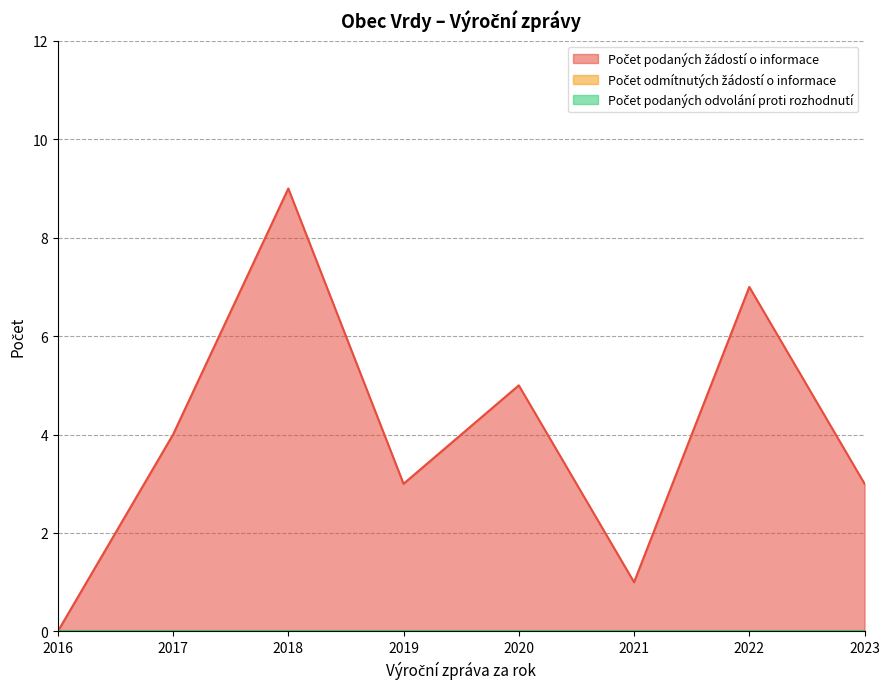

What are all the series names shown in the legend?

Počet podaných žádostí o informace, Počet odmítnutých žádostí o informace, Počet podaných odvolání proti rozhodnutí